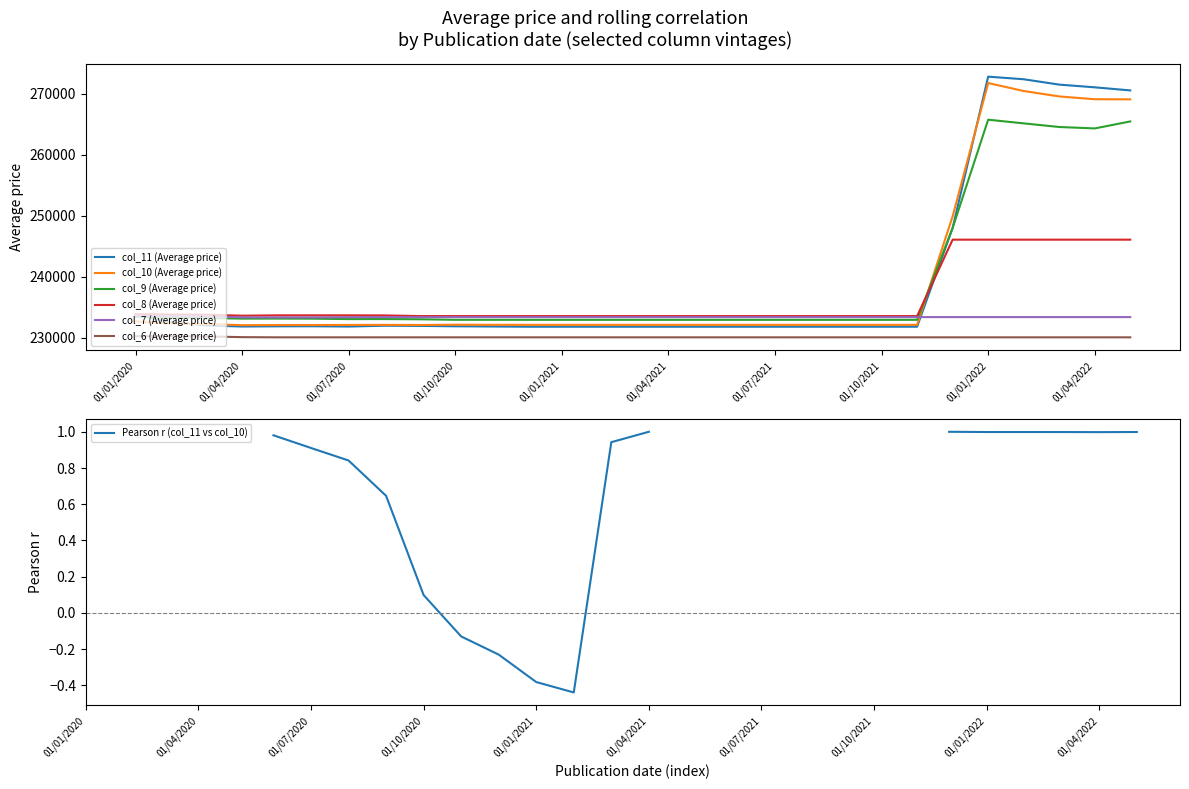

Does the chart display data point markers on the line(s)?

No